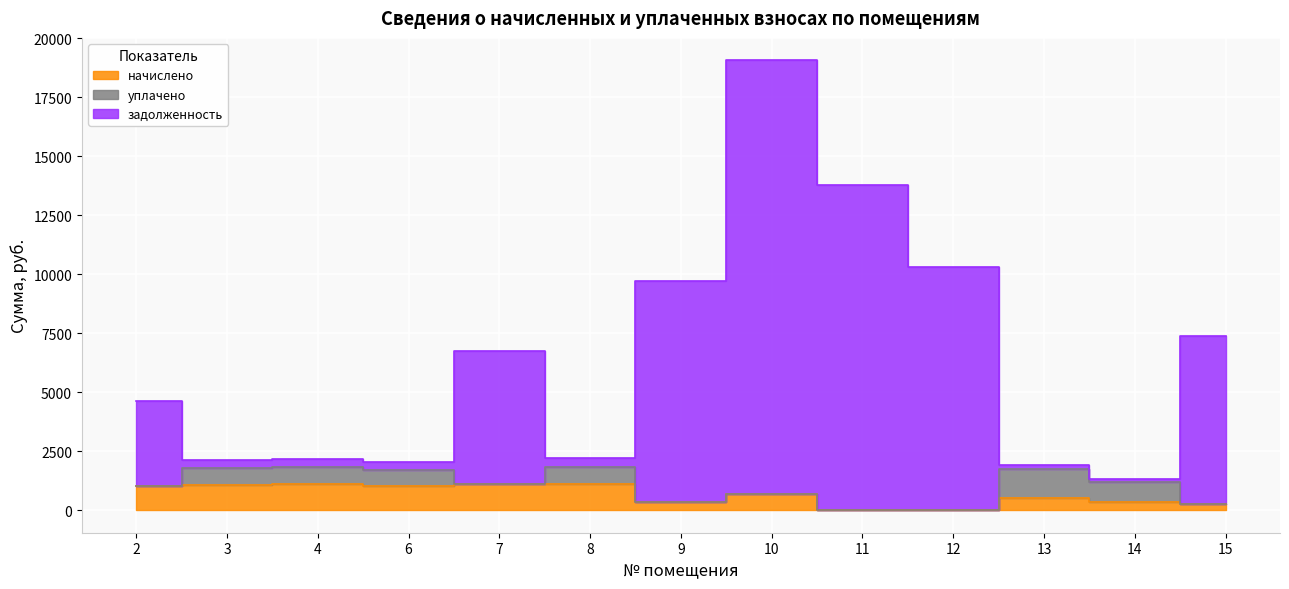

Which series has the largest range (max minus min)?

задолженность